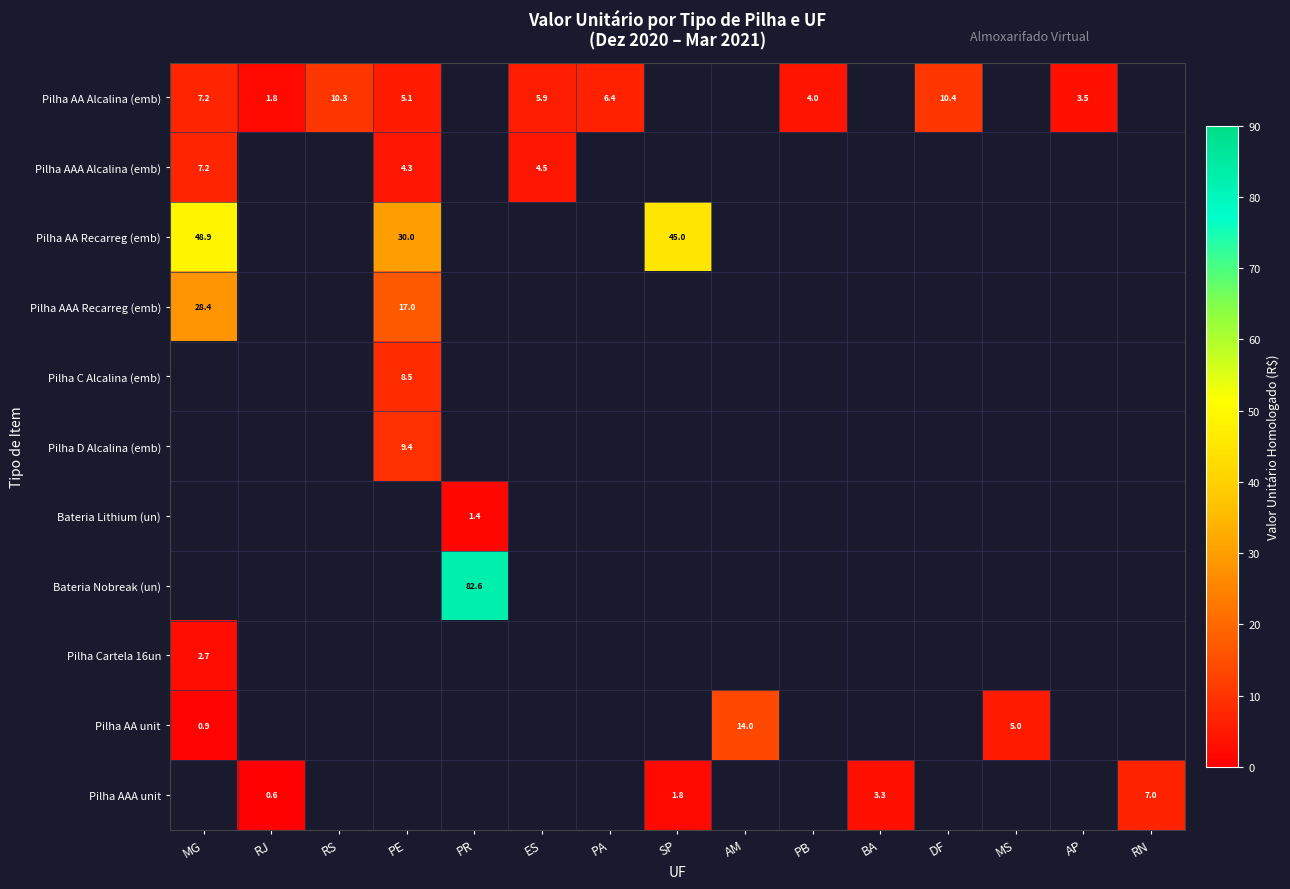

Is it true that Pilha AA Alcalina (emb) equals 10.4 at DF?

True